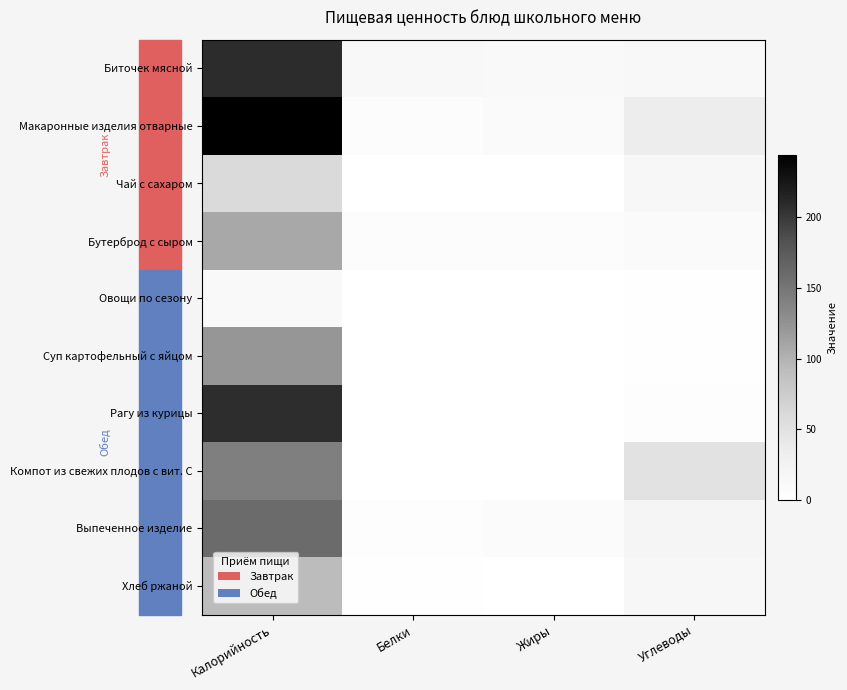

Reading left to right, transcribe all the data shown in this chart.

Биточек мясной: Калорийность=208.8	Белки=12.7	Жиры=11.5	Углеводы=12.8
Макаронные изделия отварные: Калорийность=244.5	Белки=5.1	Жиры=9.1	Углеводы=34.2
Чай с сахаром: Калорийность=60.0	Белки=0.2	Жиры=0.1	Углеводы=15.0
Бутерброд с сыром: Калорийность=107.0	Белки=5.0	Жиры=5.0	Углеводы=10.3
Овощи по сезону: Калорийность=10.6	Белки=0.4	Жиры=0.1	Углеводы=1.5
Суп картофельный с яйцом: Калорийность=121.8	Белки=0.4	Жиры=0.1	Углеводы=2.5
Рагу из курицы: Калорийность=208.0	Белки=0.4	Жиры=0.1	Углеводы=3.5
Компот из свежих плодов с вит. С: Калорийность=142.0	Белки=0.4	Жиры=0.0	Углеводы=49.6
Выпеченное изделие: Калорийность=160.0	Белки=3.3	Жиры=7.2	Углеводы=20.5
Хлеб ржаной: Калорийность=92.0	Белки=2.0	Жиры=0.3	Углеводы=14.9